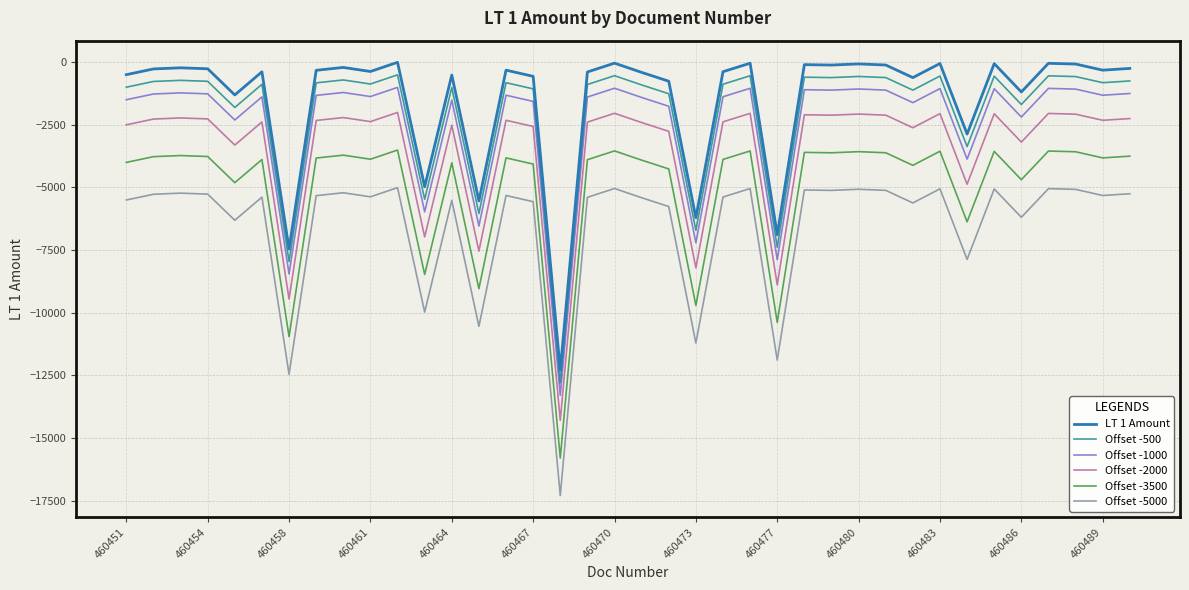

What is the difference between the second highest and minimum values in the LT 1 Amount series?

12250.5